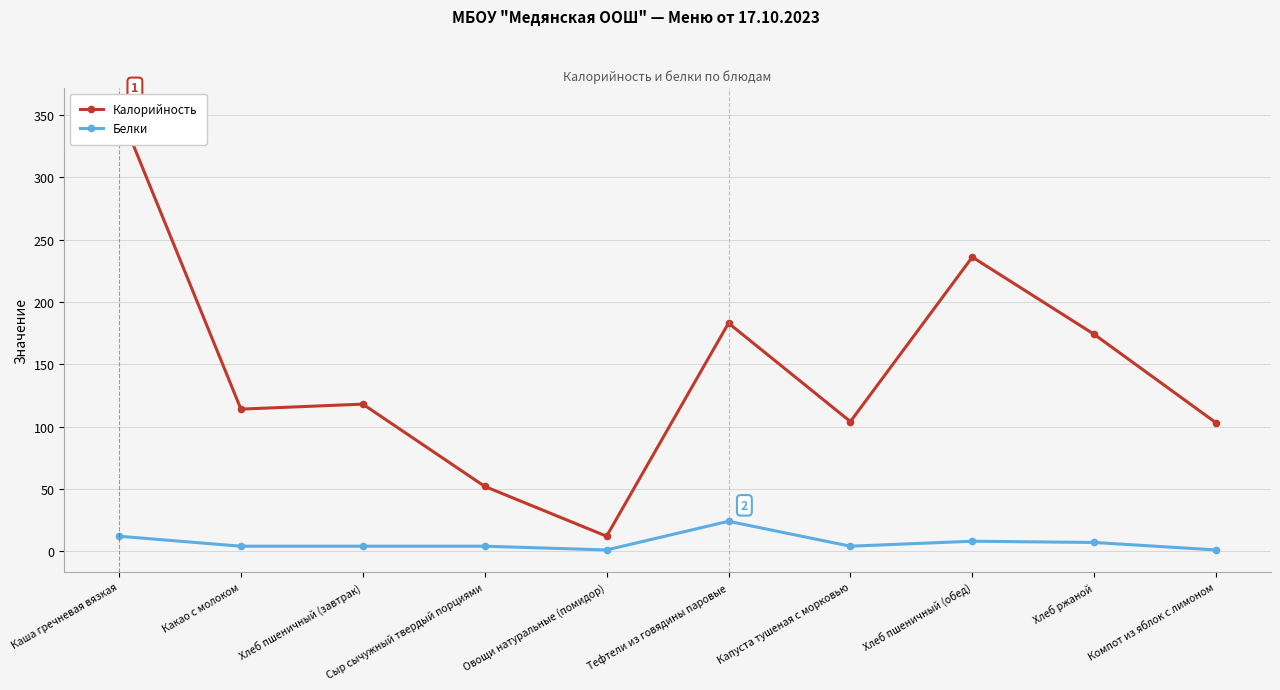

What position from the right is Какао с молоком?

9